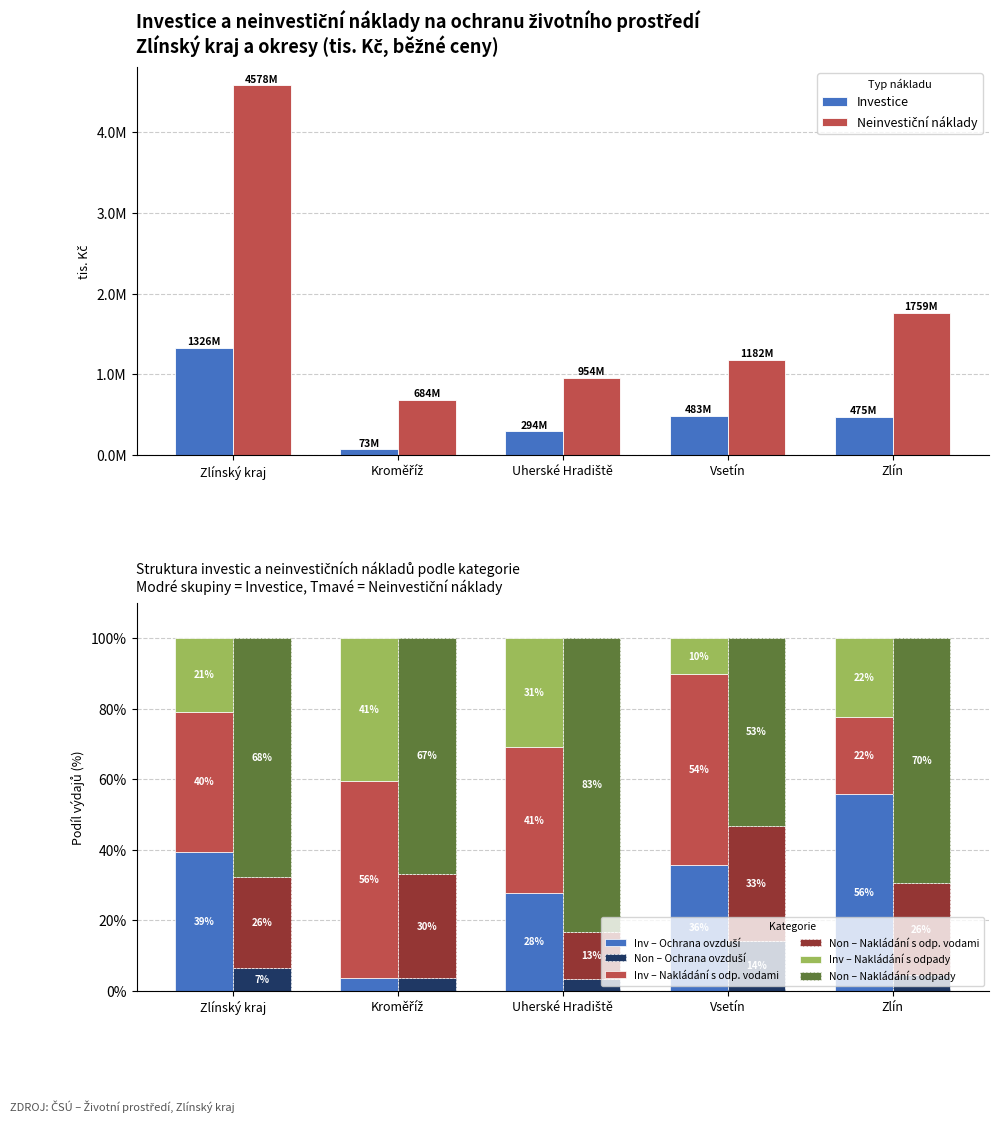

Are the bars grouped side by side (vs. stacked)?

Yes